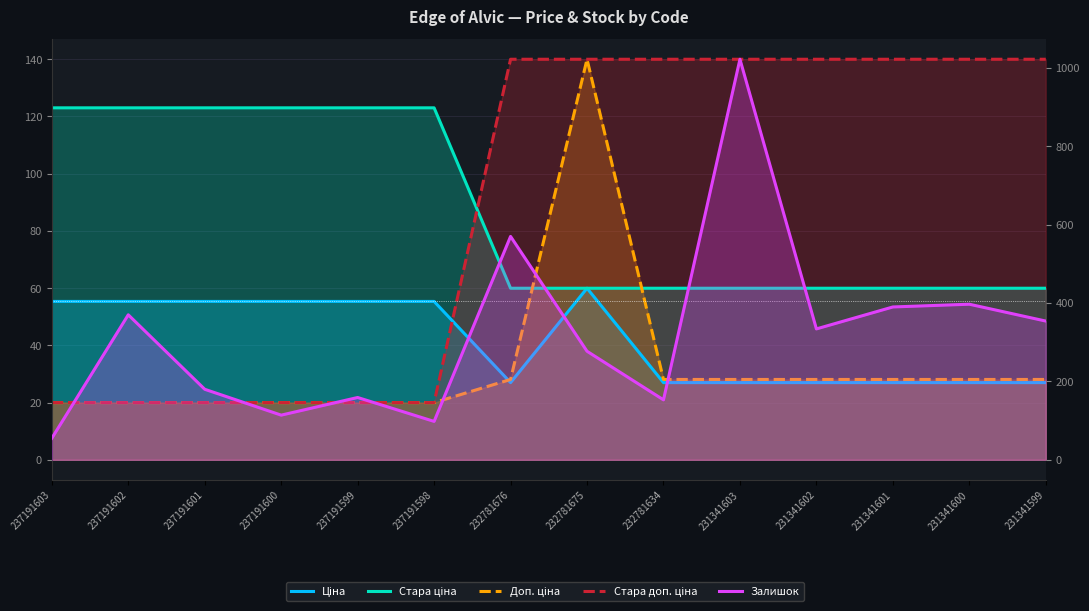

Rank the series by their maximum value, from lowest to highest.

Ціна, Стара ціна, Стара доп. ціна, Доп. ціна, Залишок